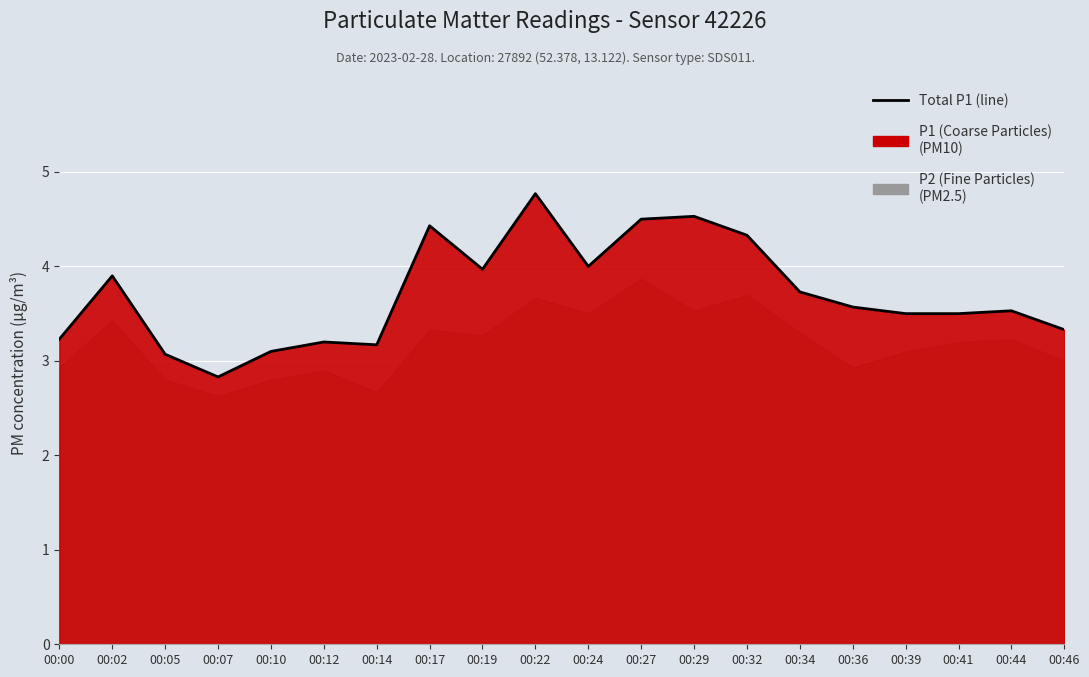

Reading left to right, what are all the values shown in this chart?

00:00=3.2	00:02=3.9	00:05=3.1	00:07=2.8	00:10=3.1	00:12=3.2	00:14=3.2	00:17=4.4	00:19=4.0	00:22=4.8	00:24=4.0	00:27=4.5	00:29=4.5	00:32=4.3	00:34=3.7	00:36=3.6	00:39=3.5	00:41=3.5	00:44=3.5	00:46=3.3